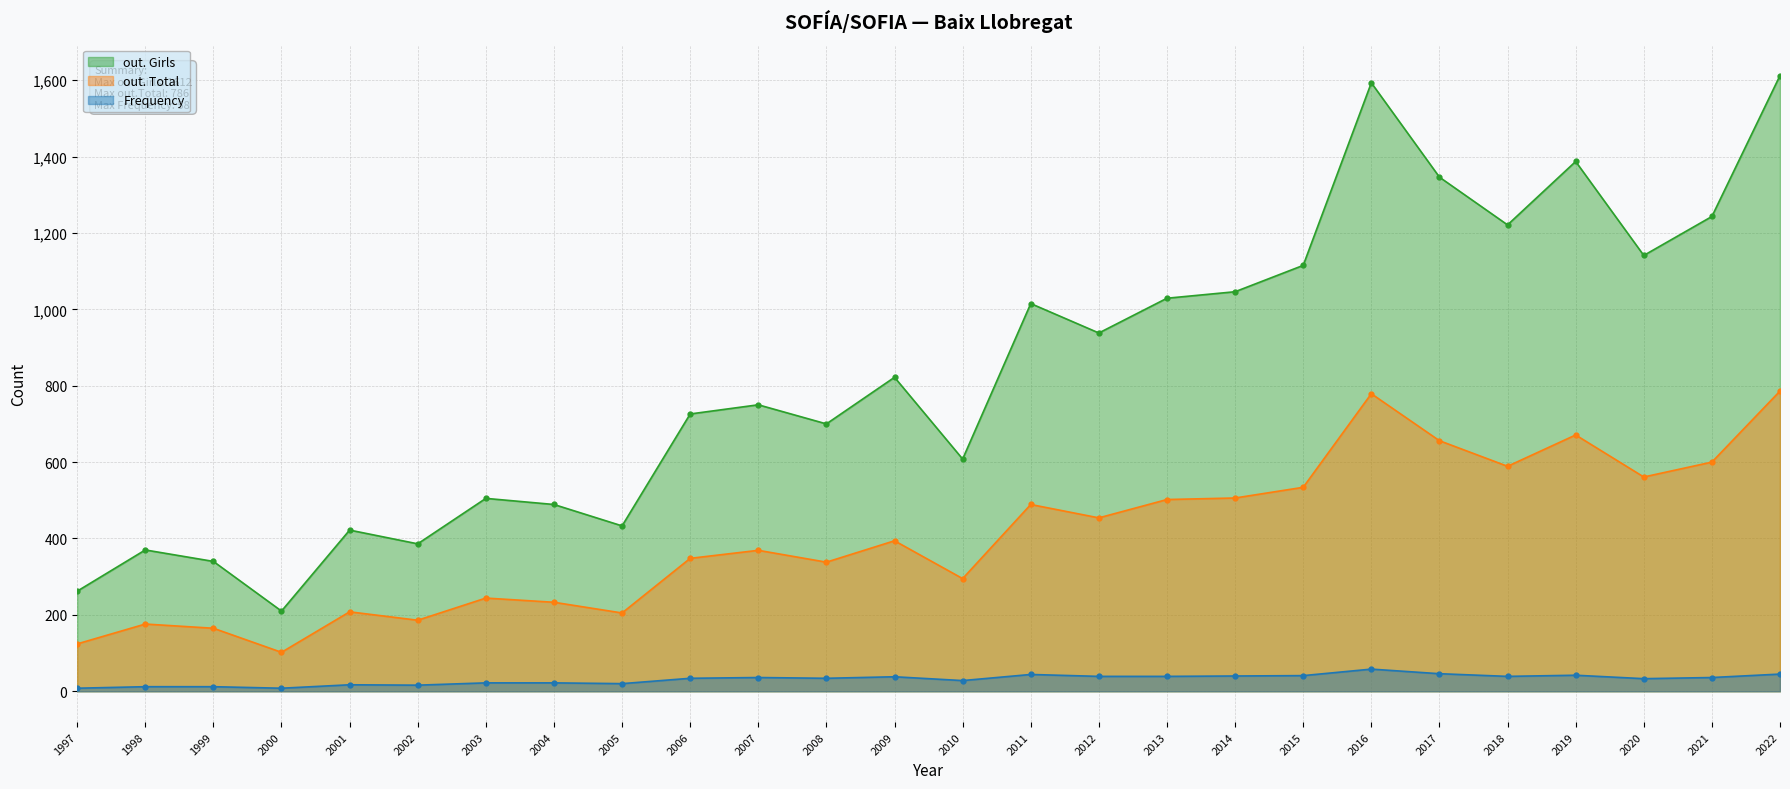

Which series has the widest spread of values?

out. Girls